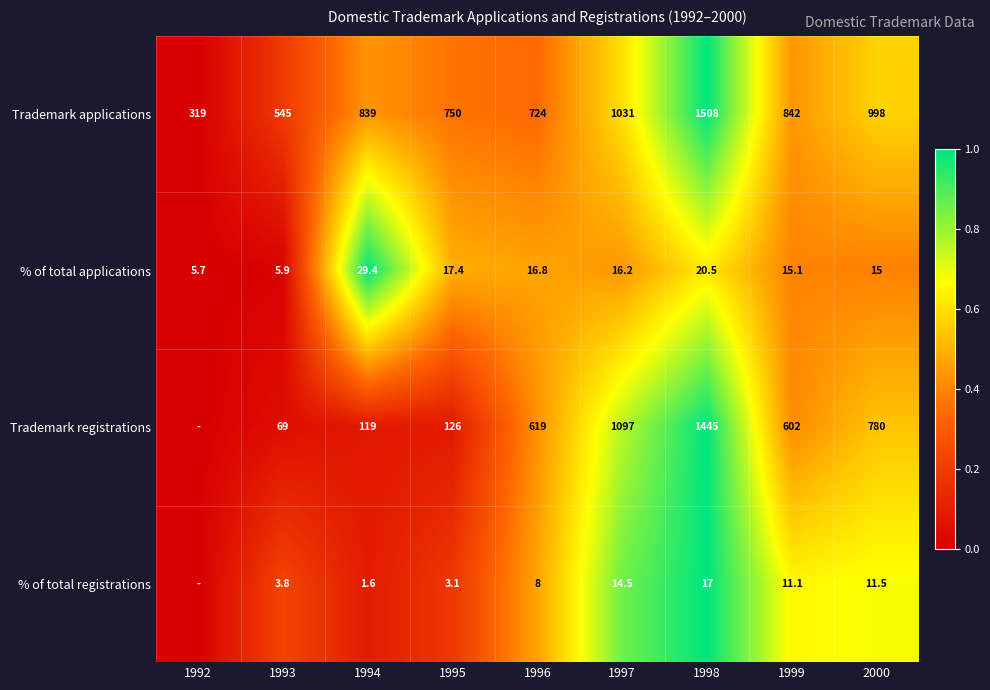

Which series changed the most between 1997 and 1999?

Trademark registrations